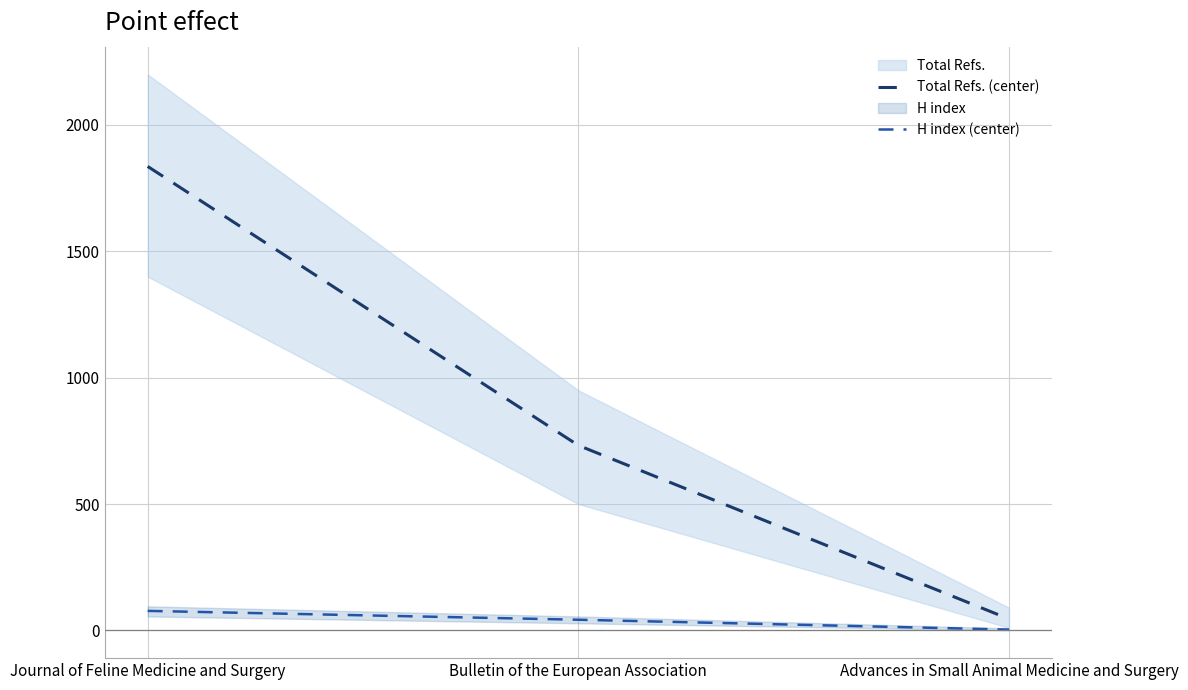

Rank the series by their maximum value, from lowest to highest.

H index (center), Total Refs. (center)